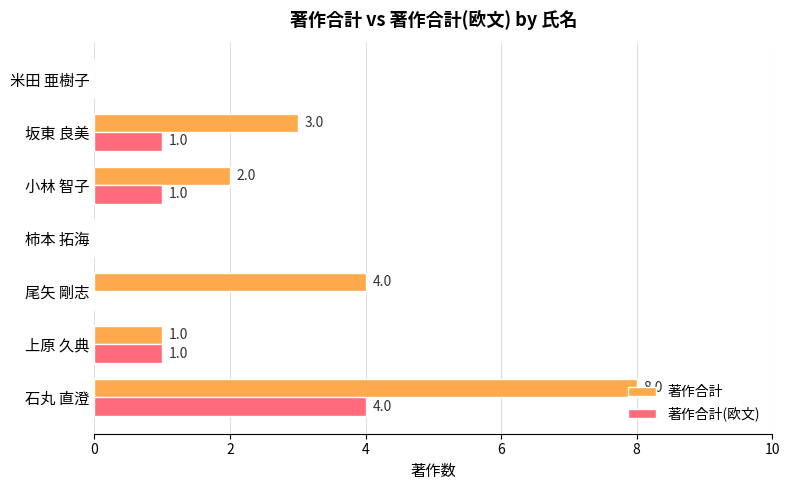

Which series has the widest spread of values?

著作合計